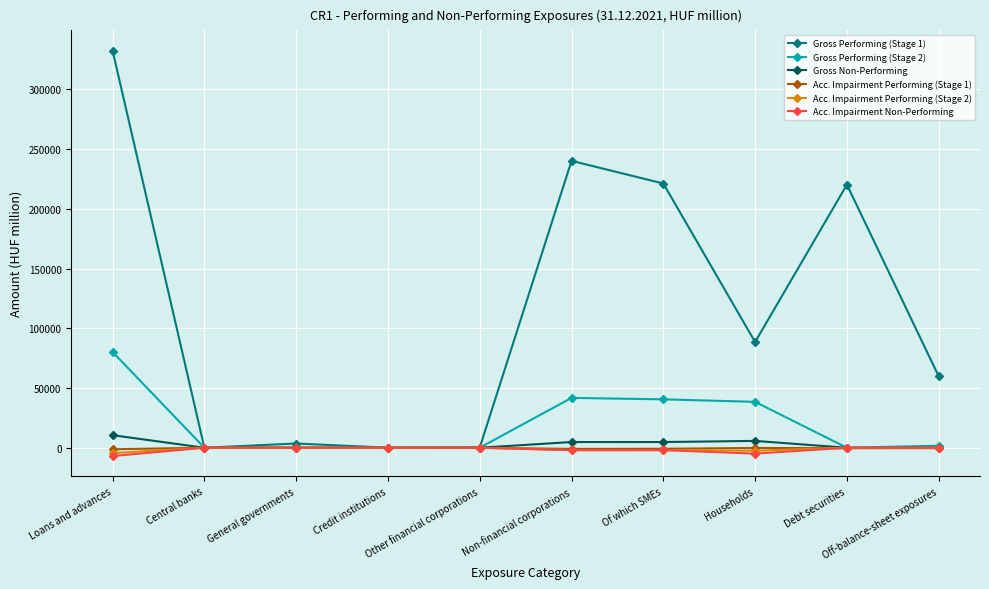

What is the label of the 8th point from the left?

Households